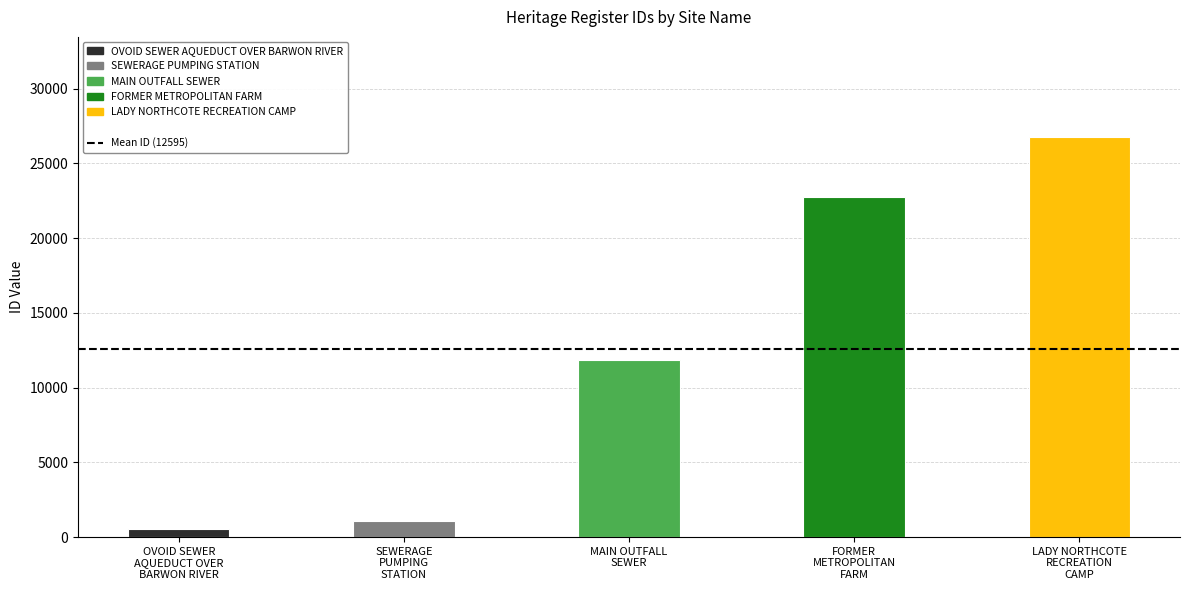

Reading left to right, extract all data points from this chart.

518	1083	11868	22732	26773